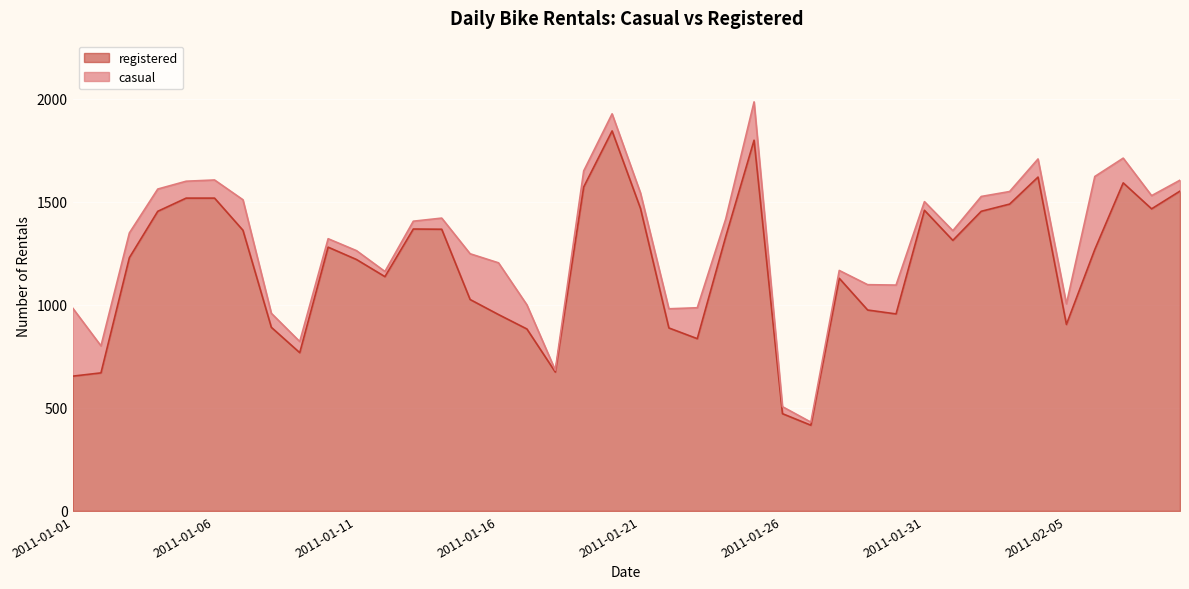

What is the average value?

1194